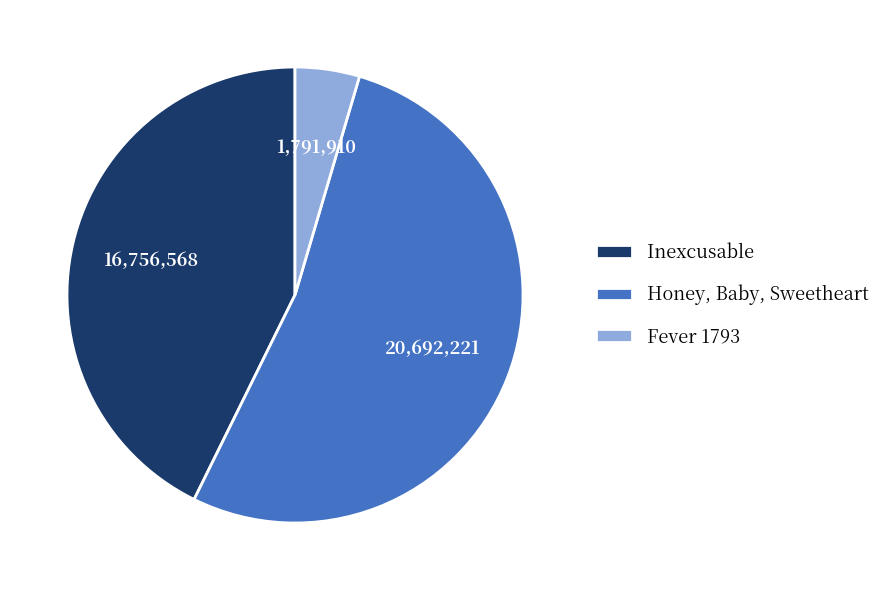

Does Honey, Baby, Sweetheart account for over 50% of the chart?

Yes